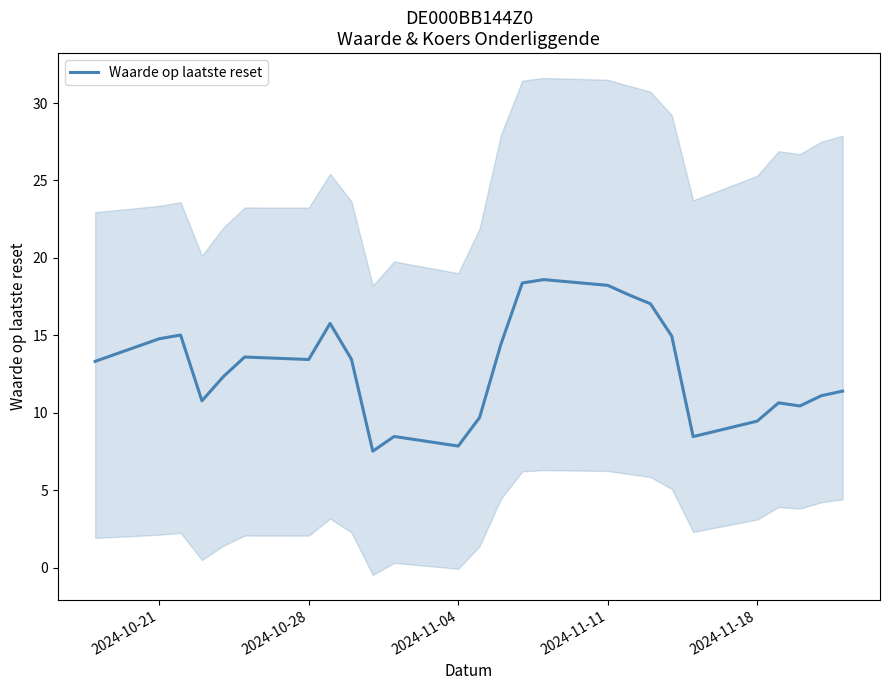

What is the lowest value of the Waarde op laatste reset series?

7.5